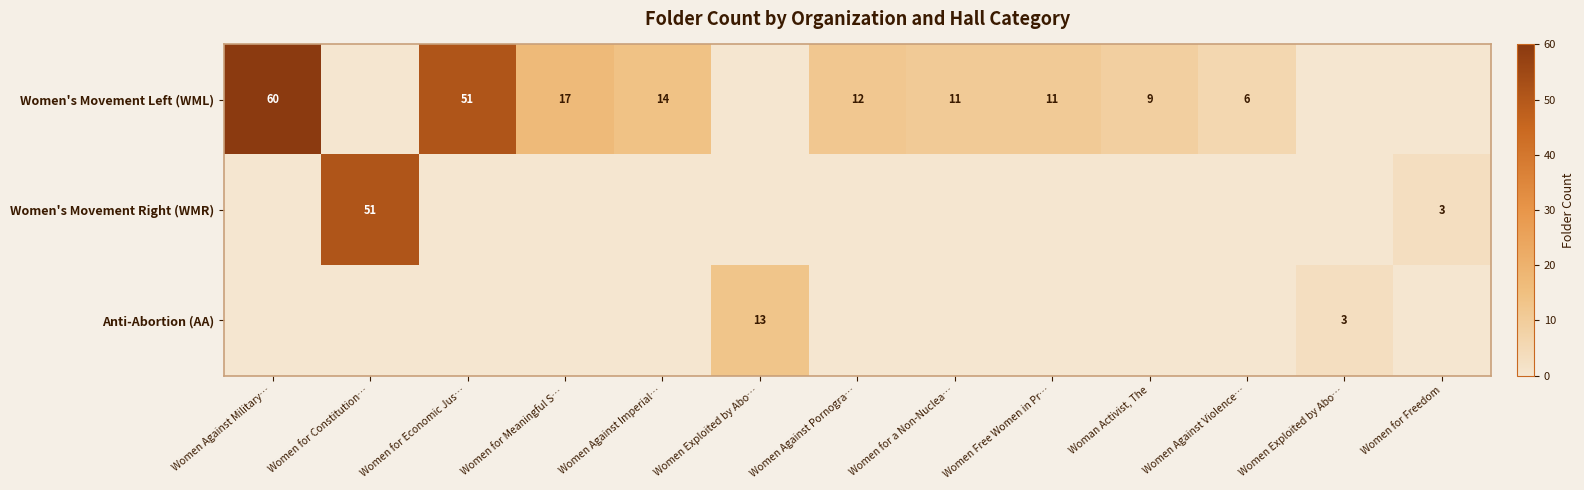

Is it true that Anti-Abortion (AA) equals 0 at Women Against Violence…?

True